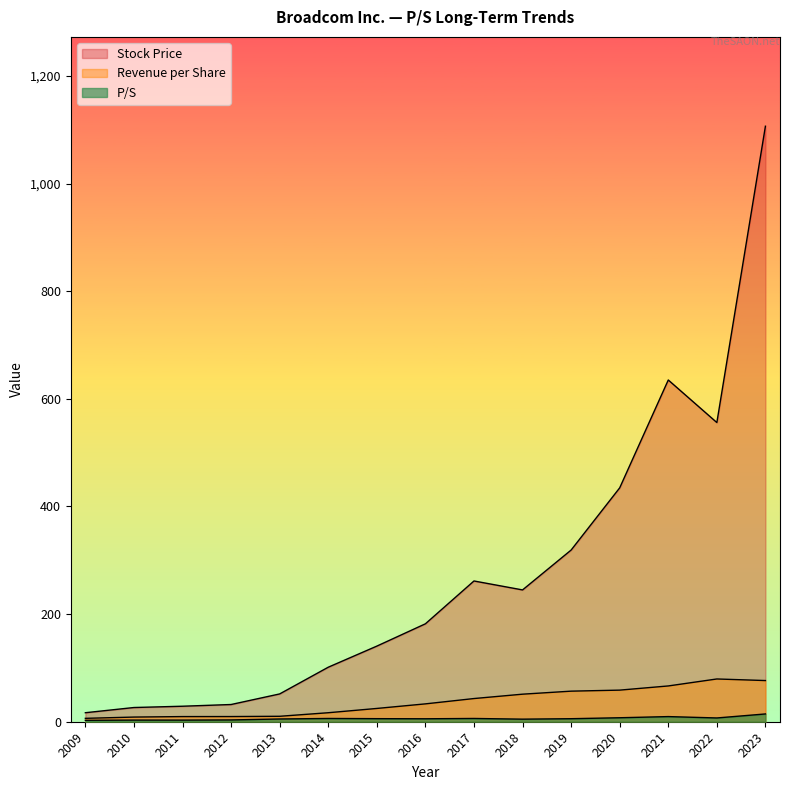

At which category does P/S reach its first local valley?

2011